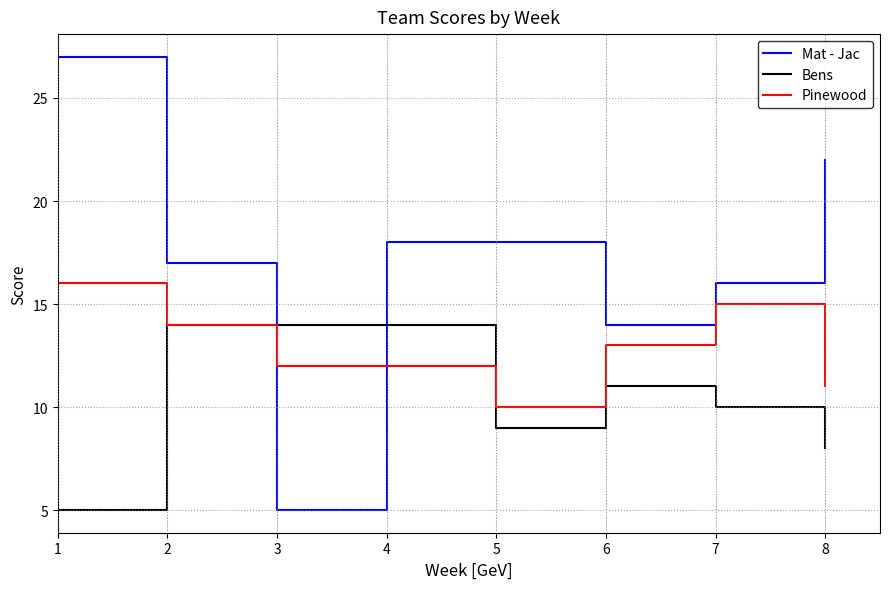

Reading left to right, extract all data points from this chart.

Mat - Jac: 27	17	5	18	18	14	16	22
Bens: 5	14	14	14	9	11	10	8
Pinewood: 16	14	12	12	10	13	15	11